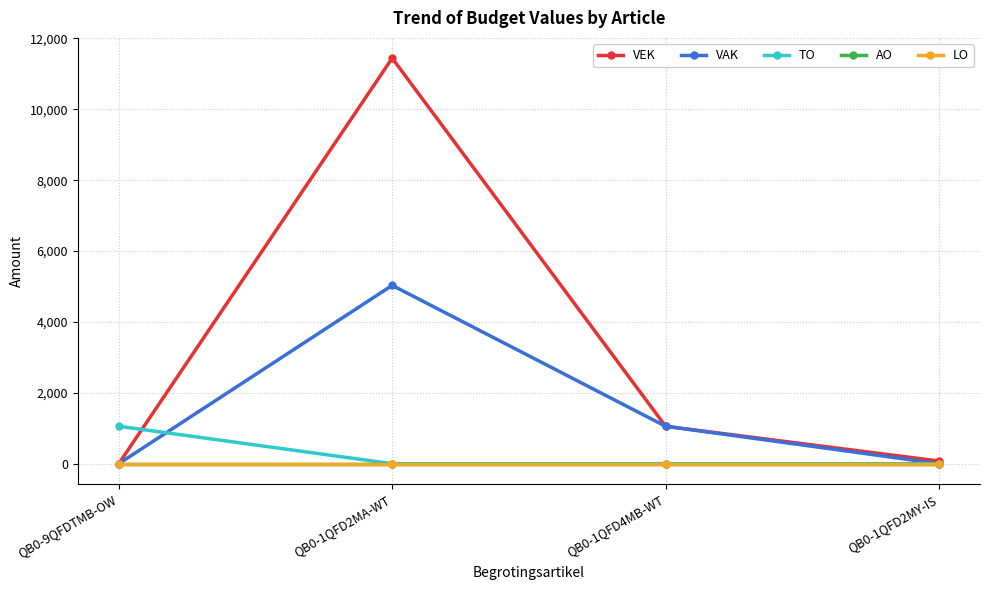

Is this an area chart (filled region under the line)?

No